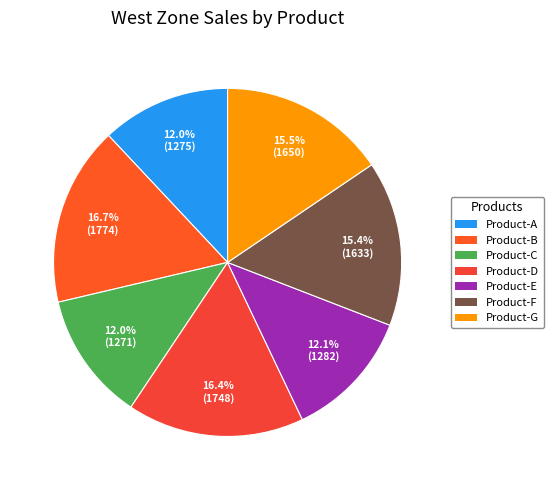

What percentage is the Product-D slice, to the nearest percent?

16%